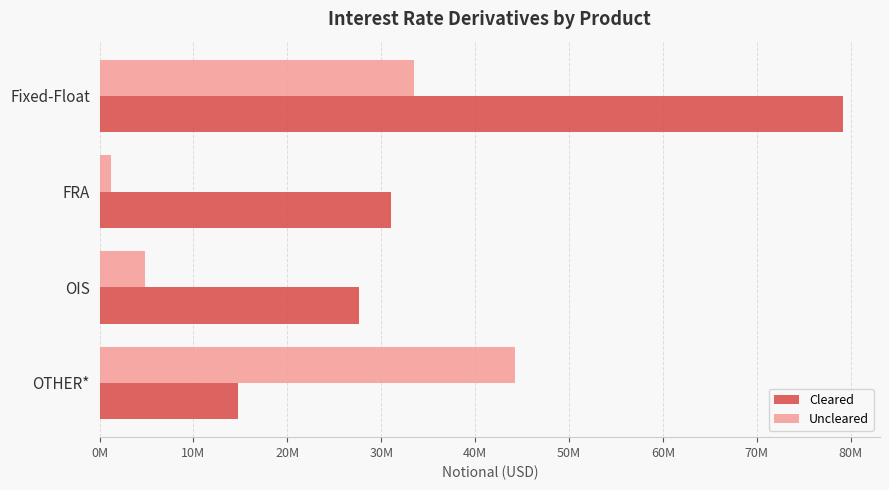

Which category has the highest value in the Cleared series?

Fixed-Float